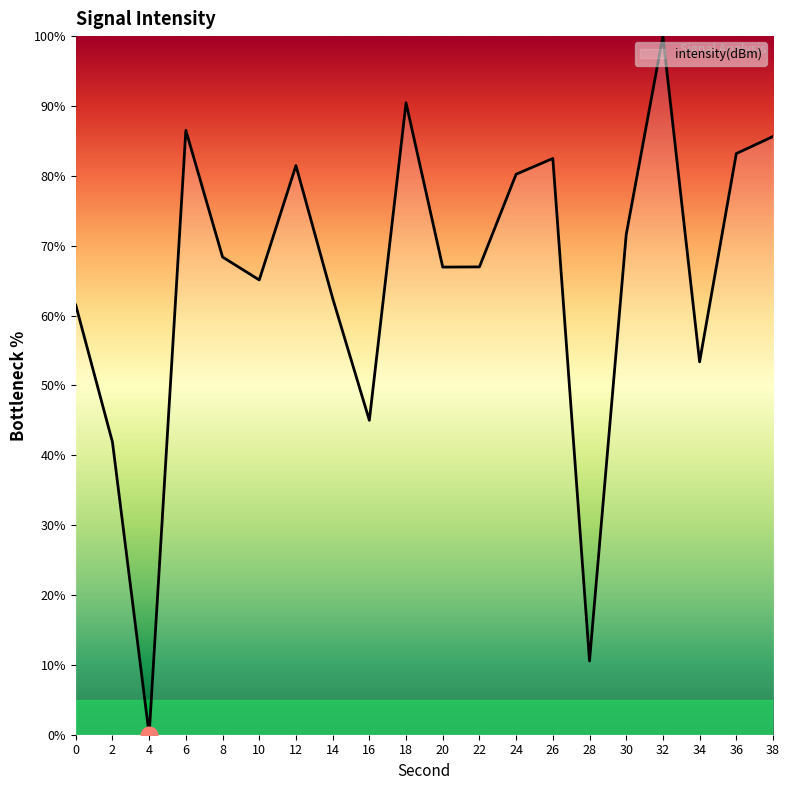

Count the number of data series in this chart.

1